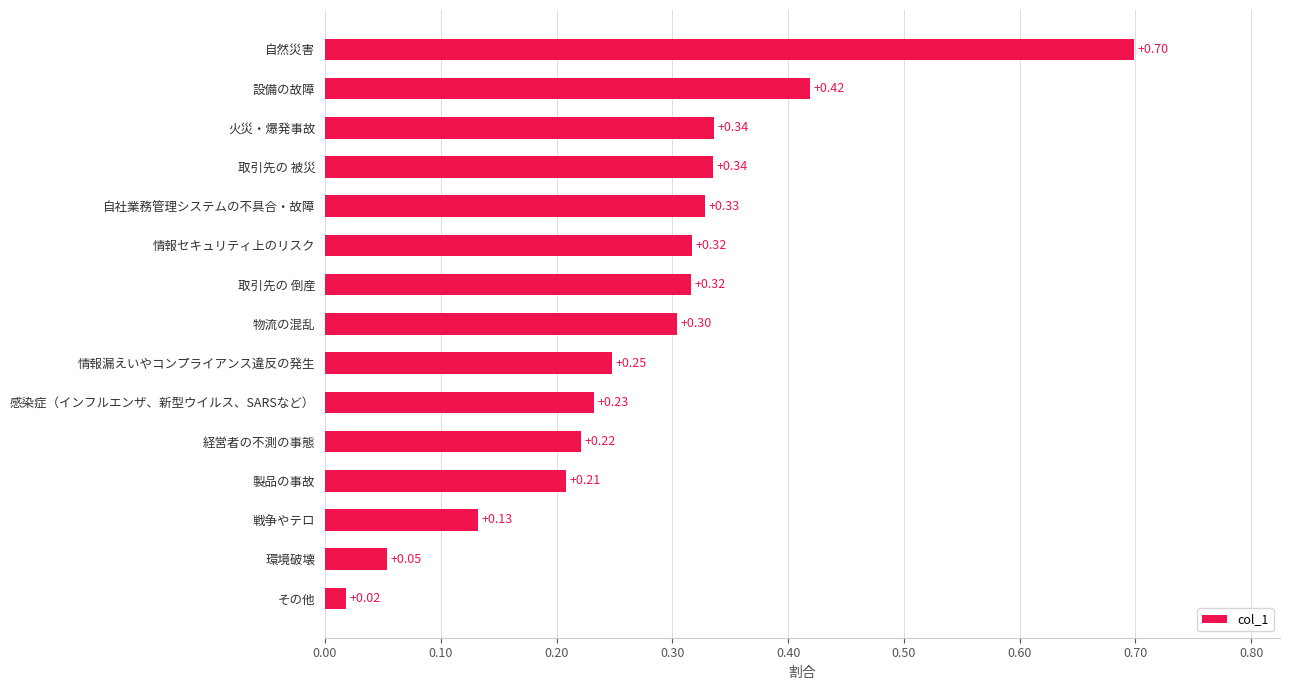

Which label corresponds to the largest value in the chart?

自然災害